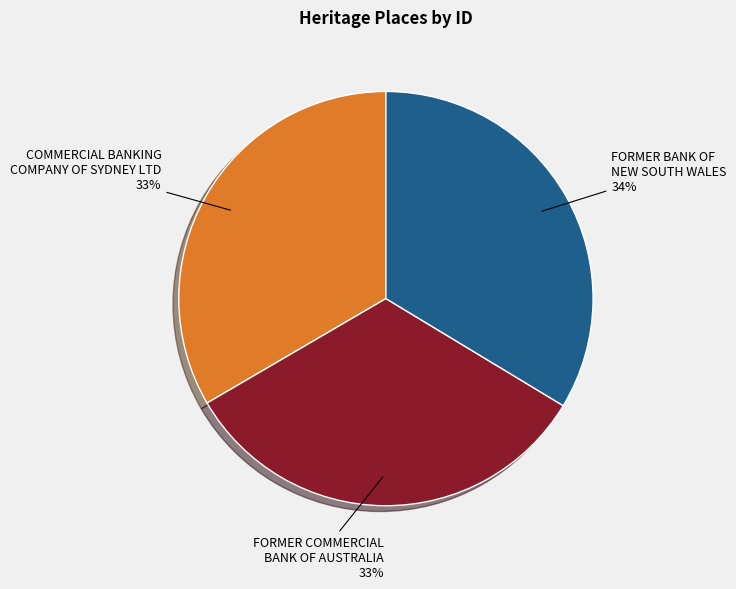

To the nearest percent, what is the difference between the largest and smallest slice percentages?

1%